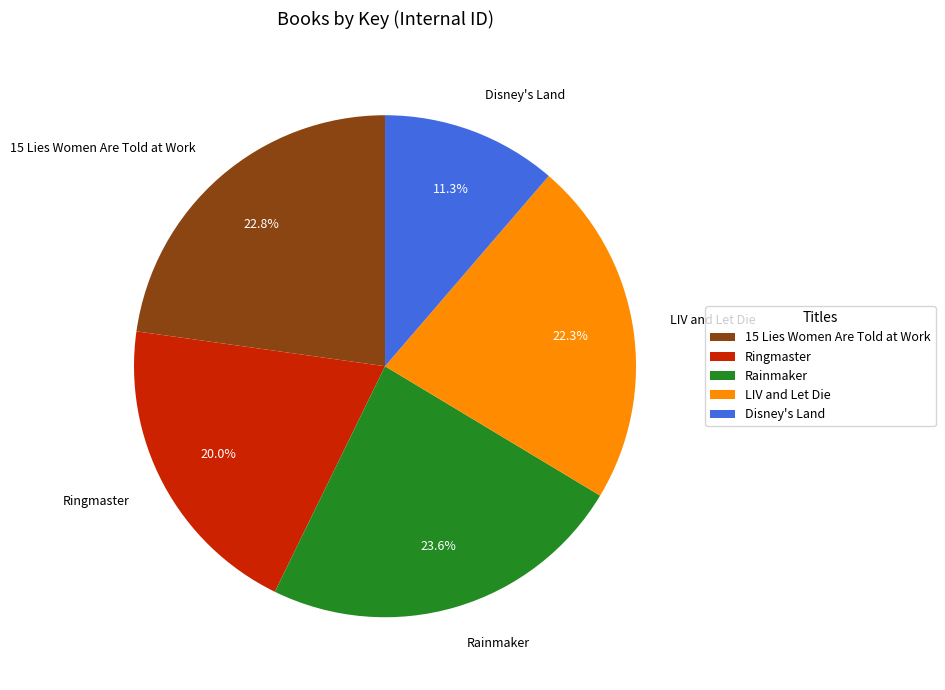

Count the number of slices in the pie.

5